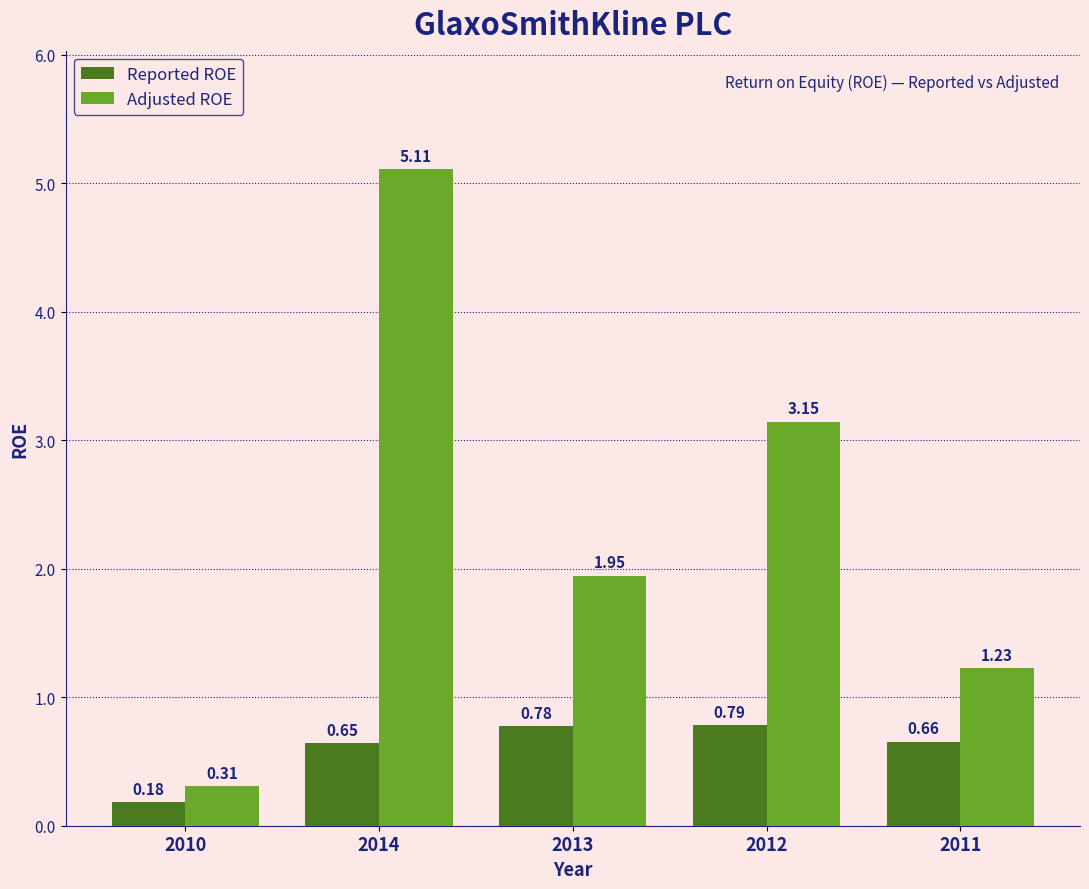

The value of Adjusted ROE at 2010 is 0.1. True or false?

False